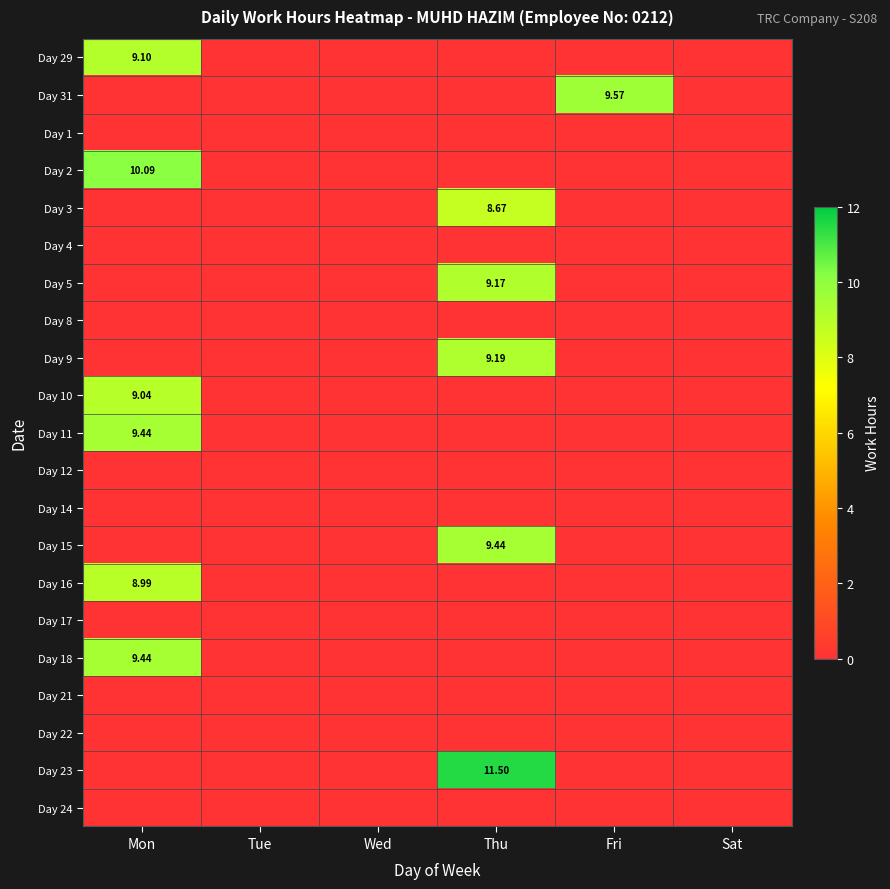

What is the average value of the Day 15 series?

1.6